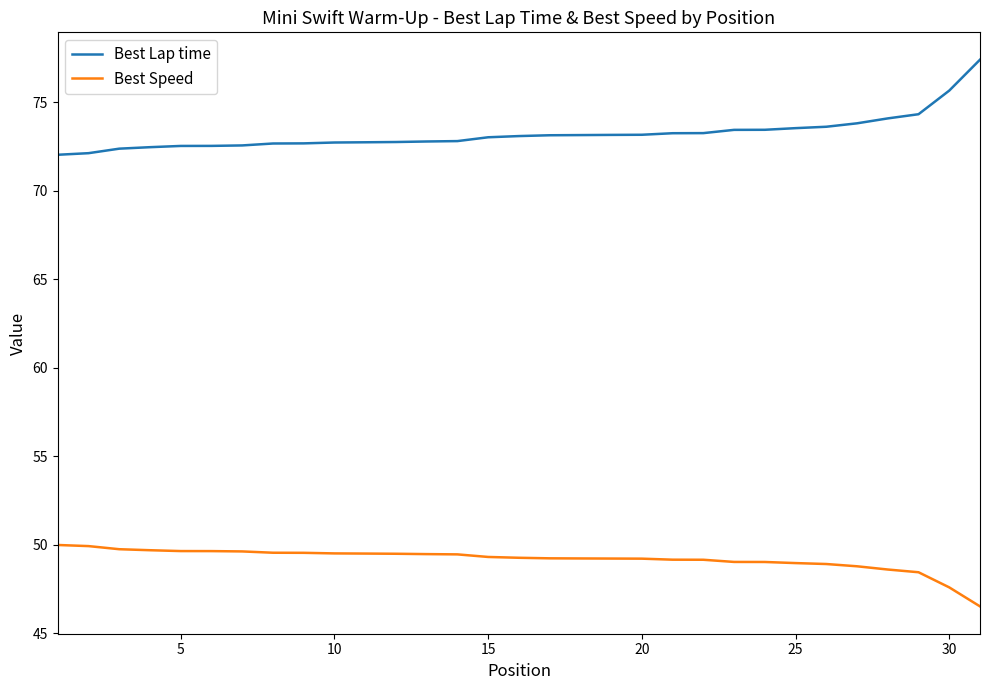

What is the difference between the maximum and minimum values in the Best Speed series?

3.5